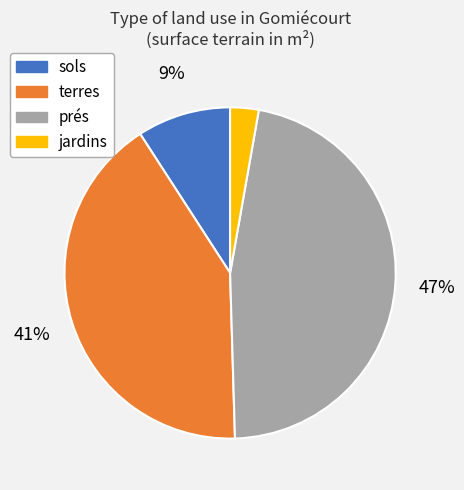

Is there a majority slice in this chart?

No